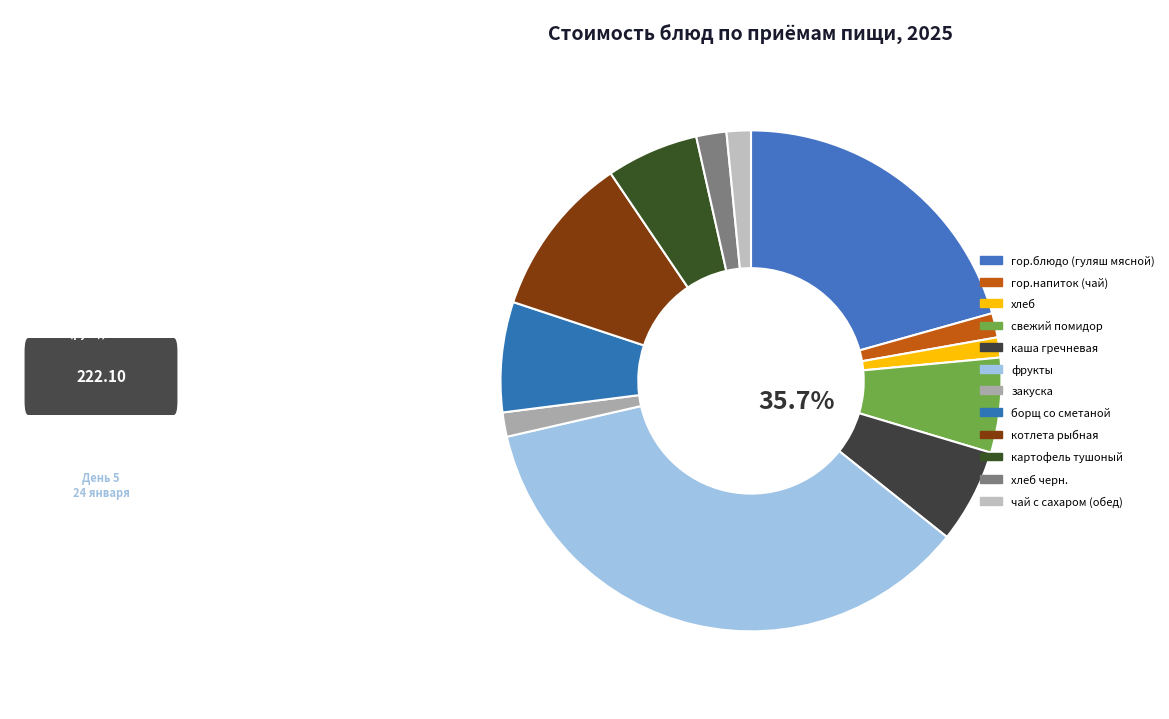

How many segments does this pie chart have?

12